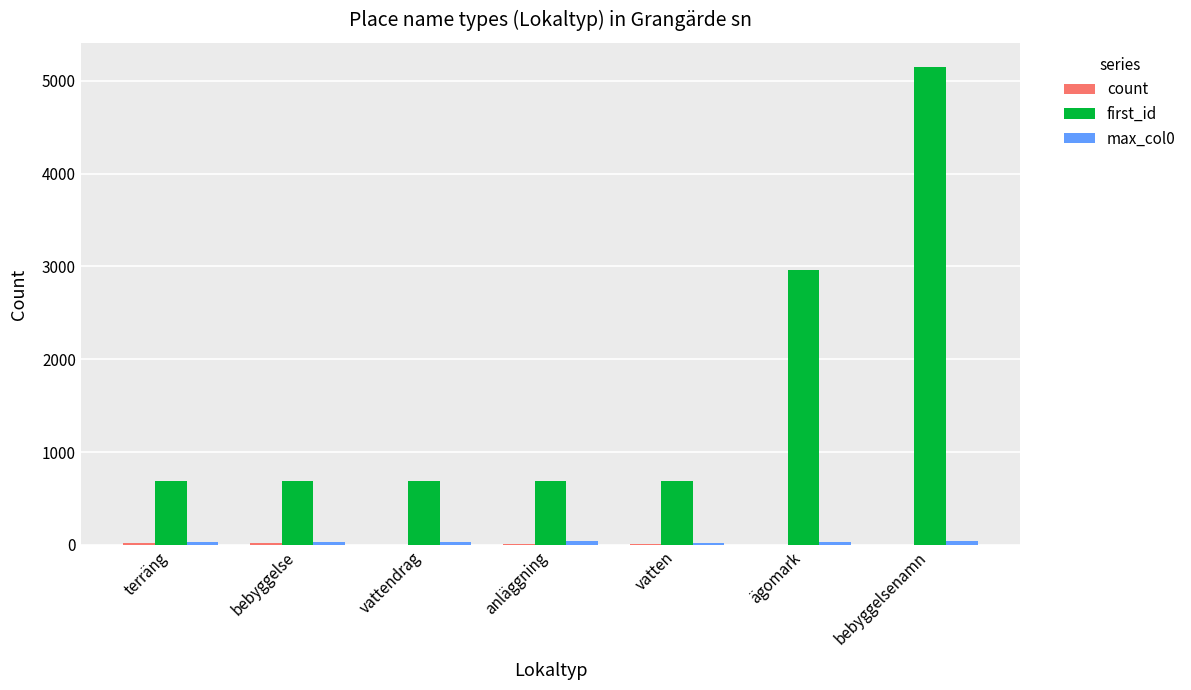

What is the maximum value shown in the chart?

5152